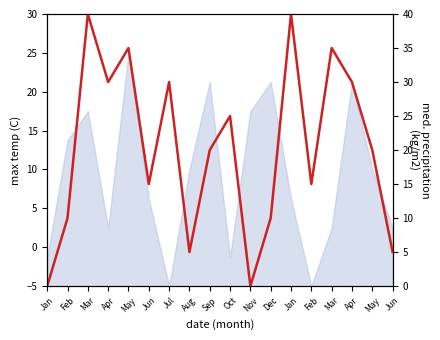

Reading left to right, extract all data points from this chart.

Jan=0	Feb=10	Mar=40	Apr=30	May=35	Jun=15	Jul=30	Aug=5	Sep=20	Oct=25	Nov=0	Dec=10	Jan=40	Feb=15	Mar=35	Apr=30	May=20	Jun=5